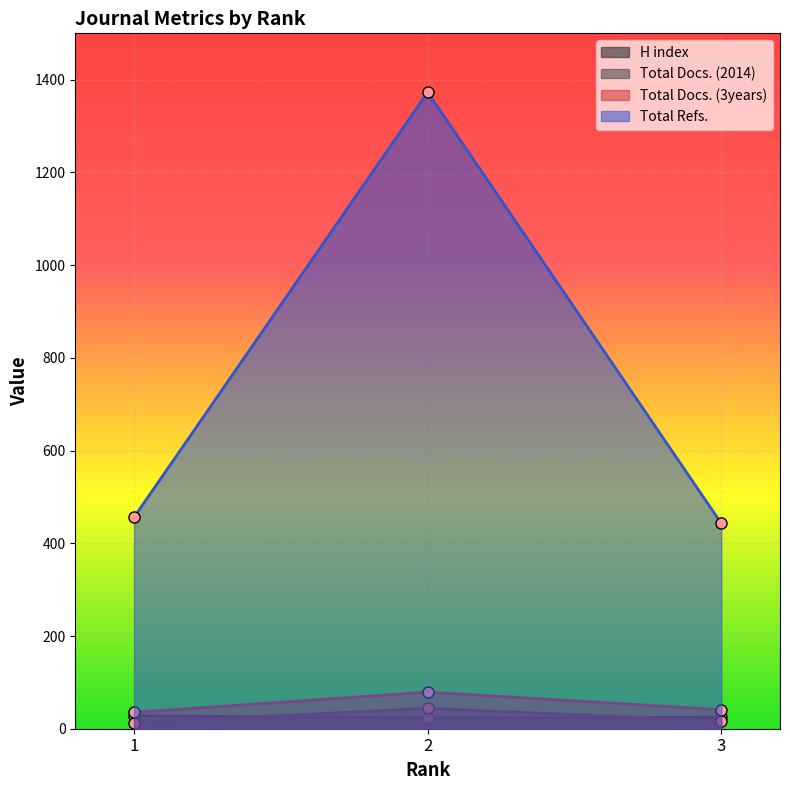

Reading left to right, extract all data points from this chart.

H index: 1=28	2=23	3=25
Total Docs. (2014): 1=13	2=44	3=17
Total Docs. (3years): 1=35	2=79	3=41
Total Refs.: 1=456	2=1373	3=443